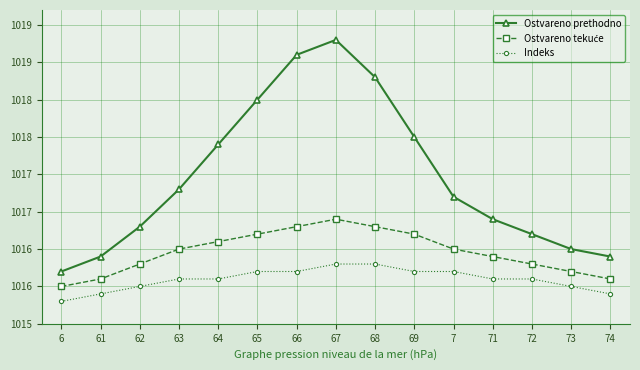

What position from the right is 72?

3